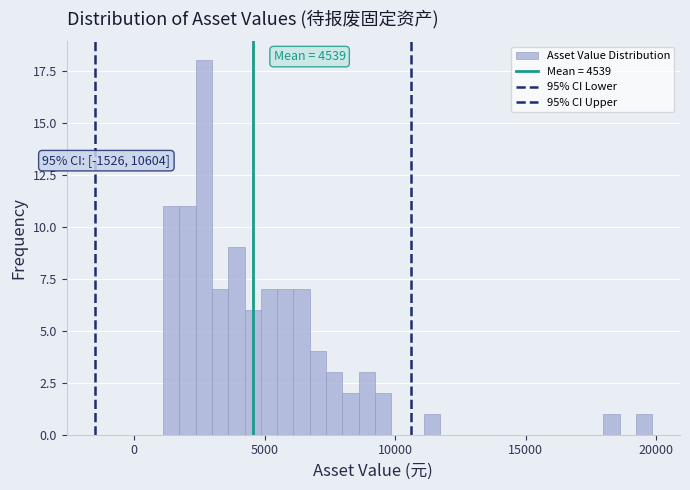

Read against the x-axis, roughly where is the centre of the tallest bar?

2500